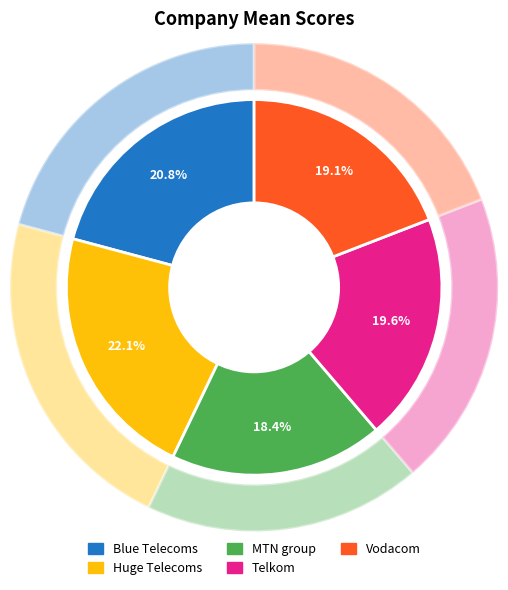

What percentage is the Vodacom slice, to the nearest percent?

19%